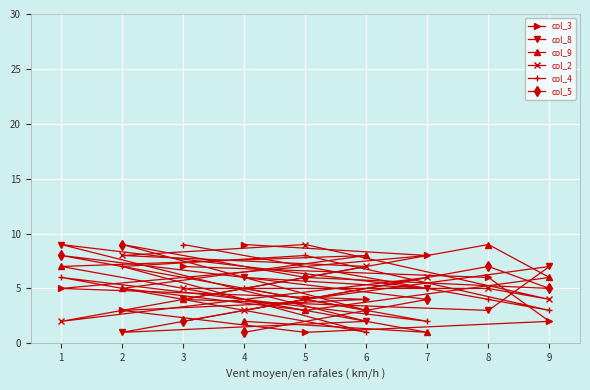

How many col_8 values are between 3 and 6?

5